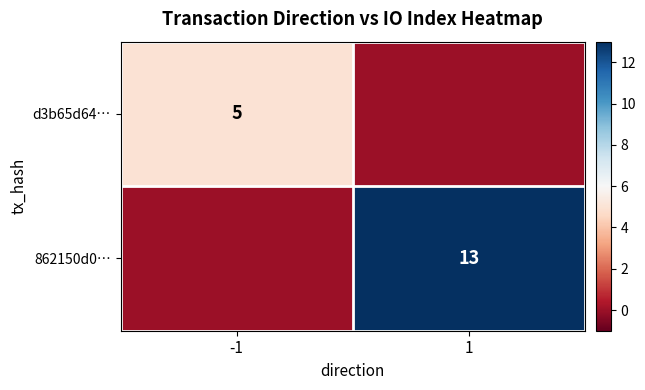

The d3b65d64… series shows 5 at -1. True or false?

True